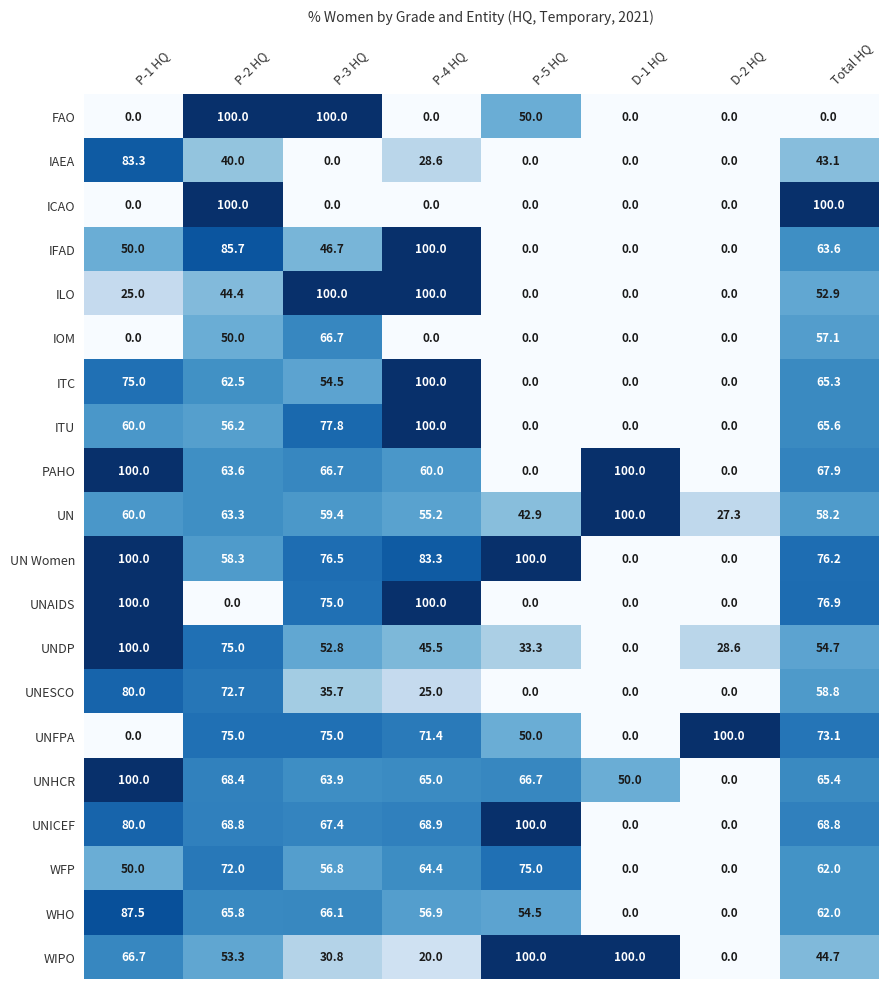

The ITC series shows 0.0 at P-5 HQ. True or false?

True